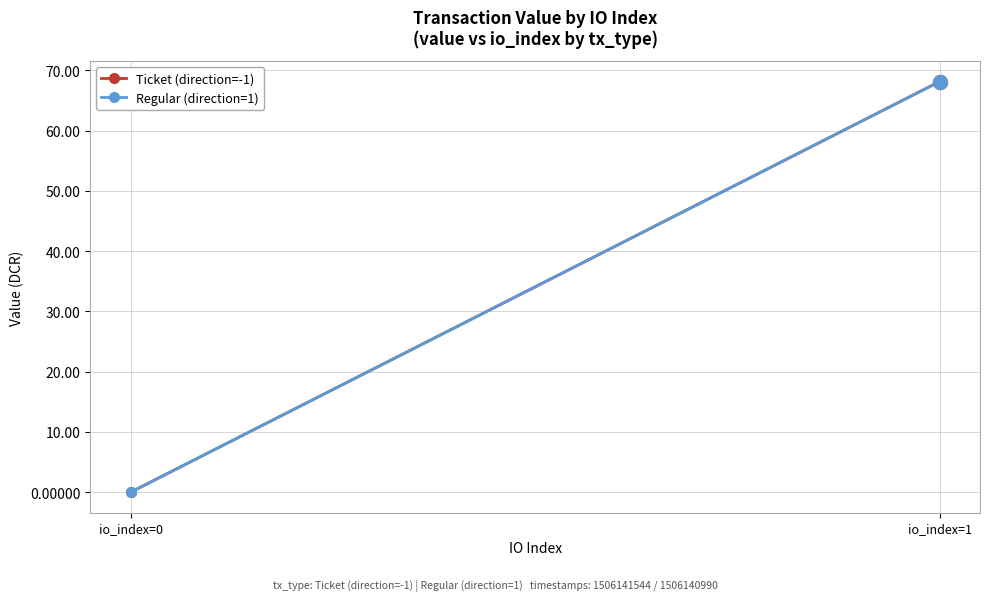

Rank the series at io_index=0 from lowest to highest value.

Ticket (direction=-1), Regular (direction=1)